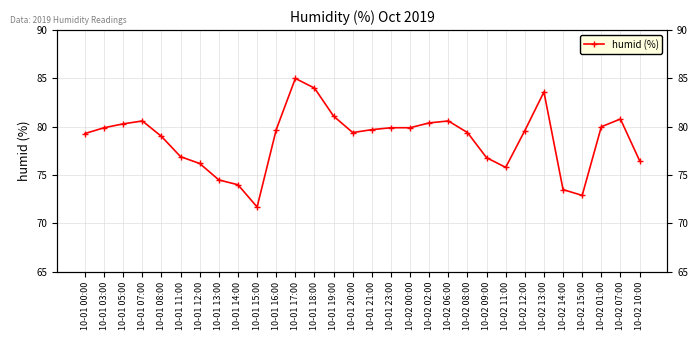

How many data points are above 79?

19